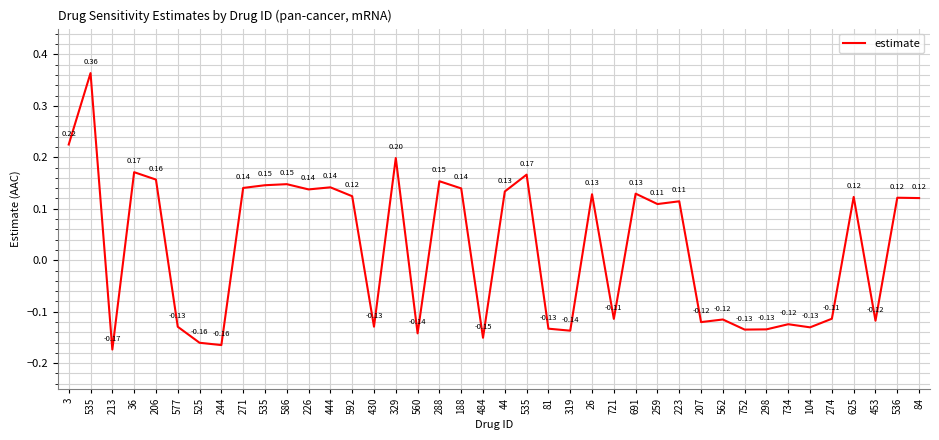

Does the chart have visible grid lines?

Yes